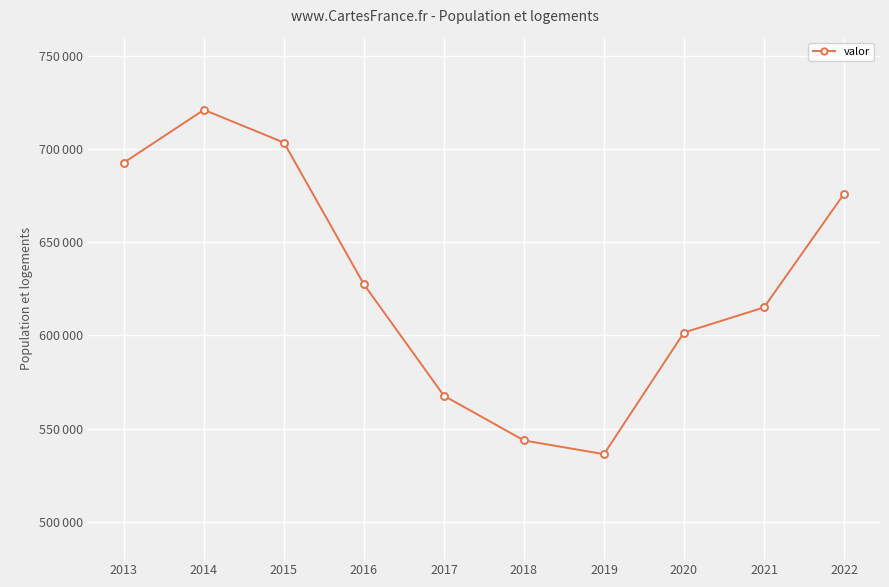

Reading left to right, extract all data points from this chart.

2013=692648	2014=720945	2015=703371	2016=627337	2017=567598	2018=543658	2019=536297	2020=601513	2021=614974	2022=675851